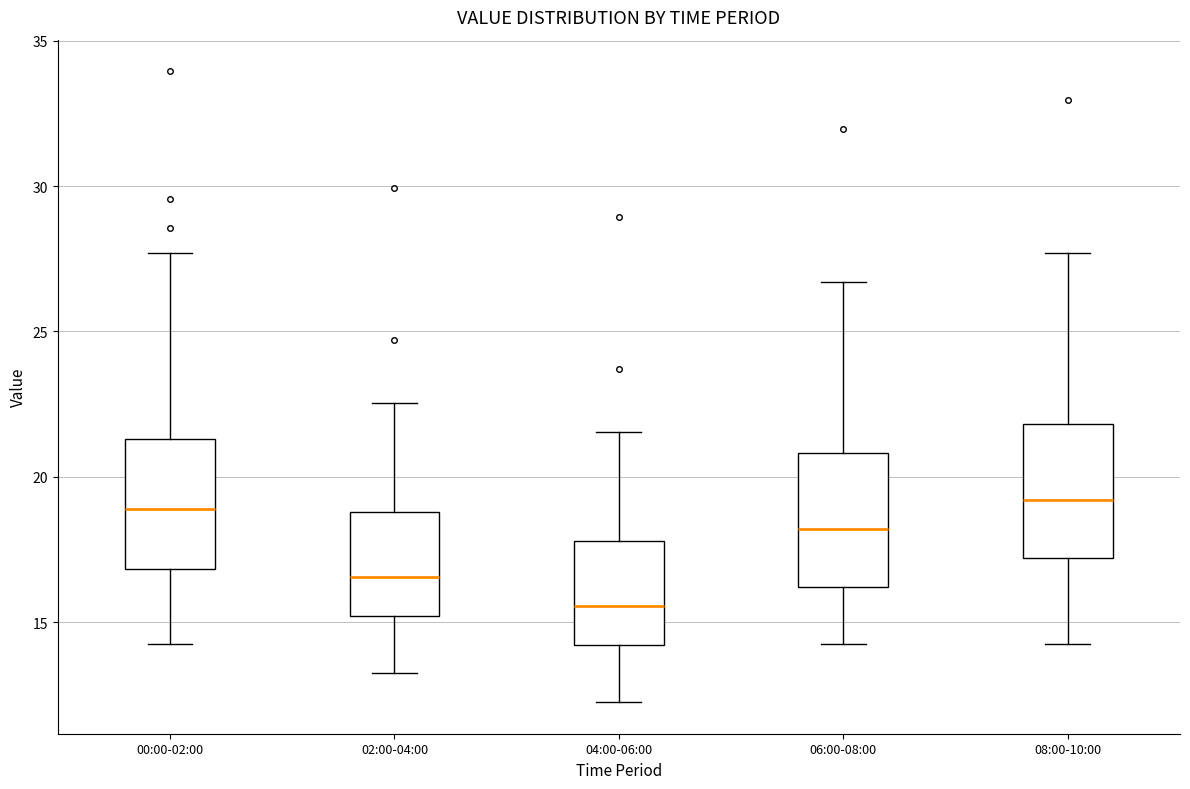

Reading left to right, transcribe this box plot: for each box, give where its median line is, the range the box spans, and where its two whiskers end, as read against the y-axis. The values are not printed on the chart, so give them approximately, as read against the axis.

00:00-02:00: median 19.0, box 17.0 to 21.5, whiskers 14.5 to 27.5
02:00-04:00: median 16.5, box 15.0 to 19.0, whiskers 13.5 to 22.5
04:00-06:00: median 15.5, box 14.0 to 18.0, whiskers 12.5 to 21.5
06:00-08:00: median 18.0, box 16.0 to 21.0, whiskers 14.5 to 26.5
08:00-10:00: median 19.0, box 17.0 to 22.0, whiskers 14.5 to 27.5